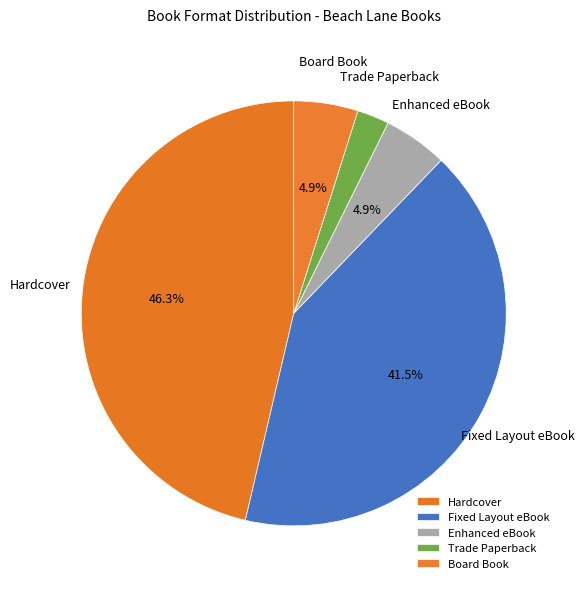

Count the number of slices in the pie.

5